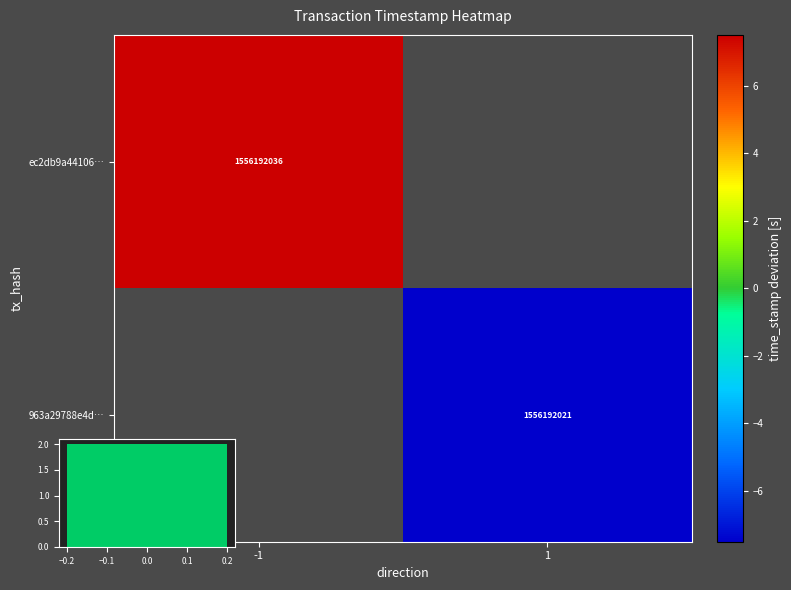

At how many categories does at least one series exceed -7?

1